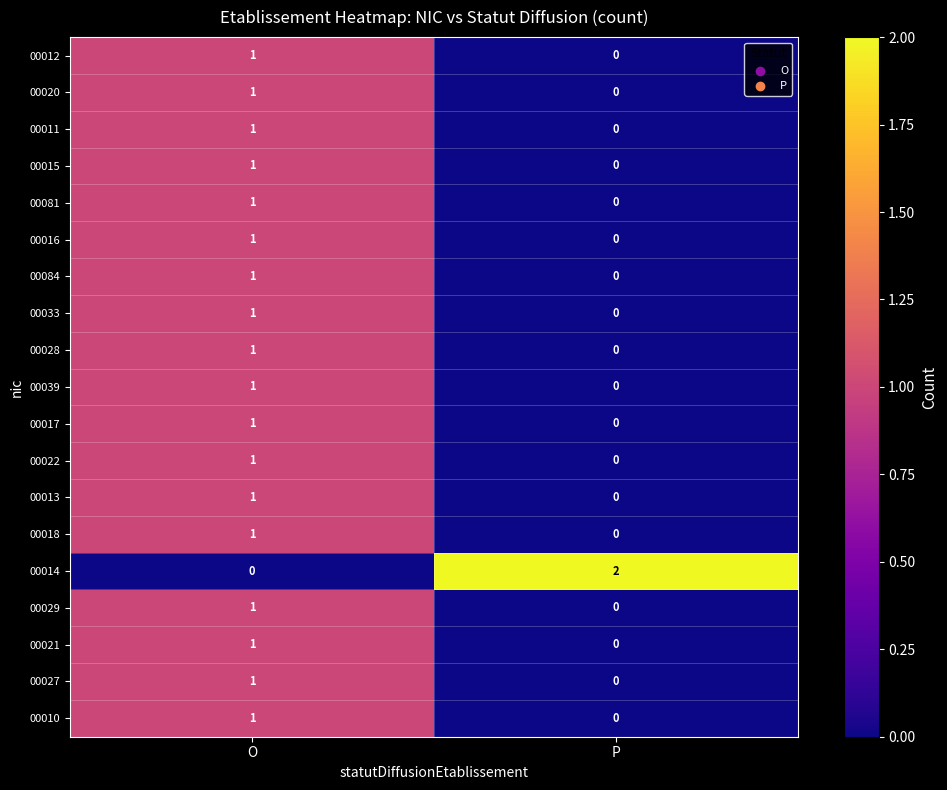

At which label does 00029 reach its peak?

O